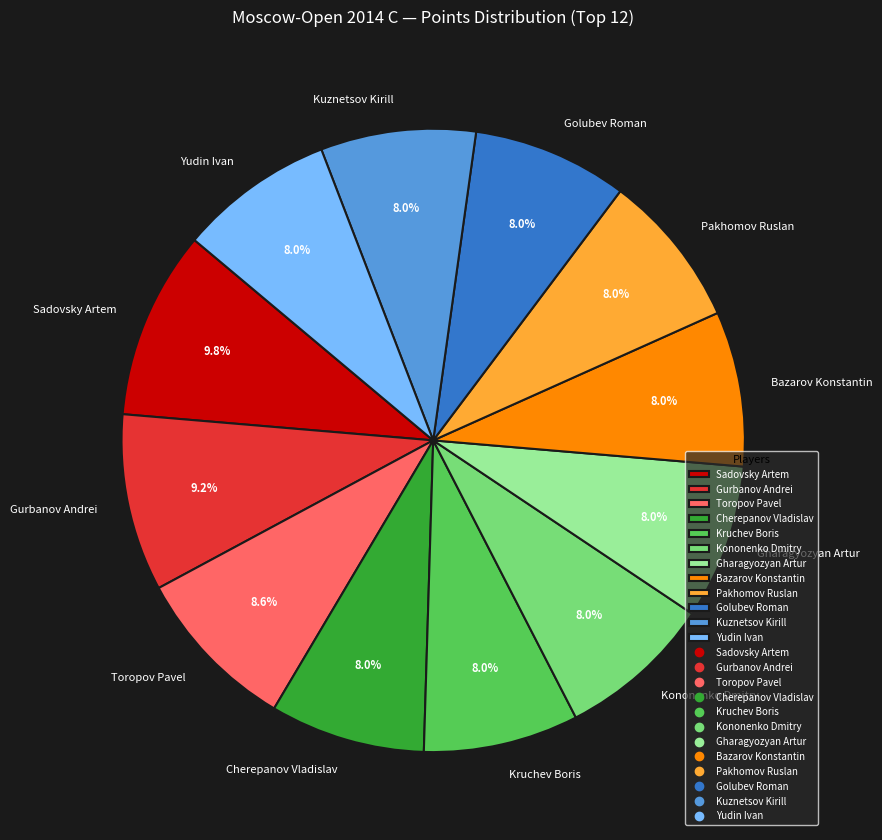

Count the number of slices in the pie.

12